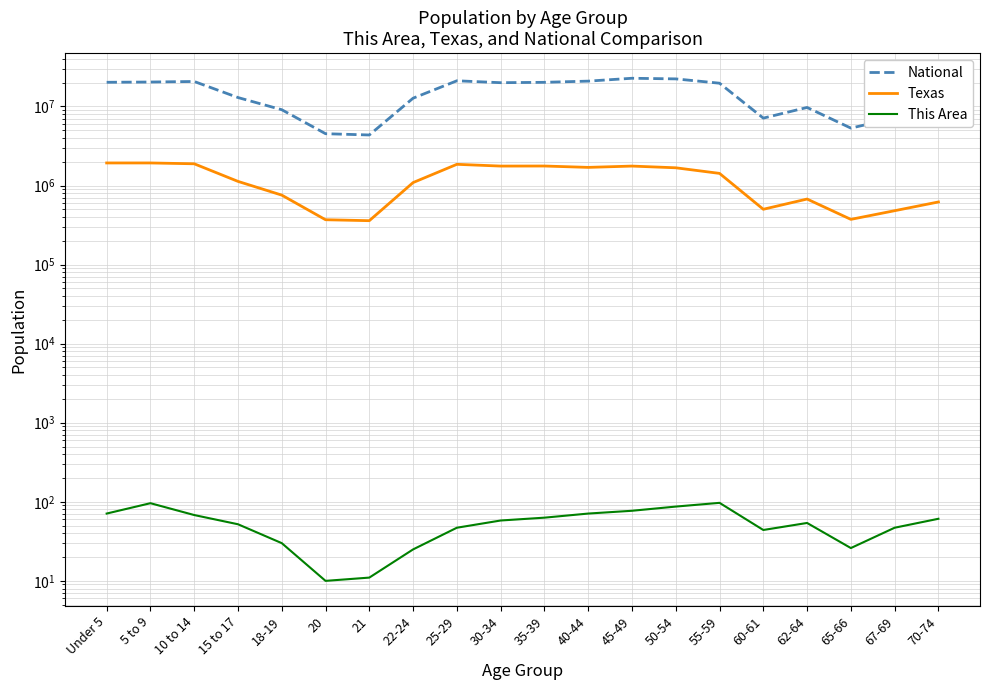

Reading right to left, transcribe all the data shown in this chart.

National: 9278166	7115361	5319902	9704197	7113727	19664805	22298125	22708591	20890964	20179642	19962099	21101849	12712576	4354294	4519129	9086089	12954254	20677194	20348657	20201362
Texas: 619156	480038	373062	674244	500523	1422924	1674869	1760467	1694795	1763587	1760434	1853039	1089024	359015	369040	755890	1127234	1881883	1928234	1928473
This Area: 61	47	26	54	44	97	87	77	71	63	58	47	25	11	10	30	52	68	96	71